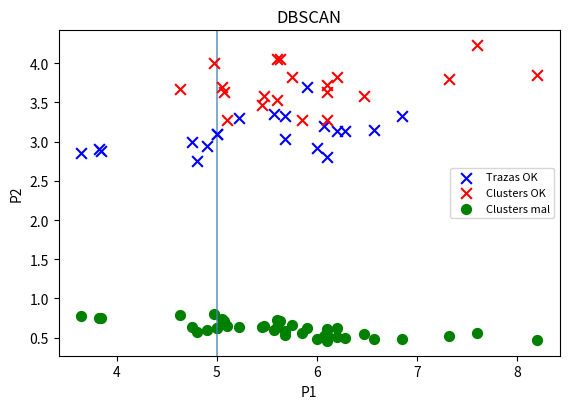

Which series contains the highest Y value?

Clusters OK